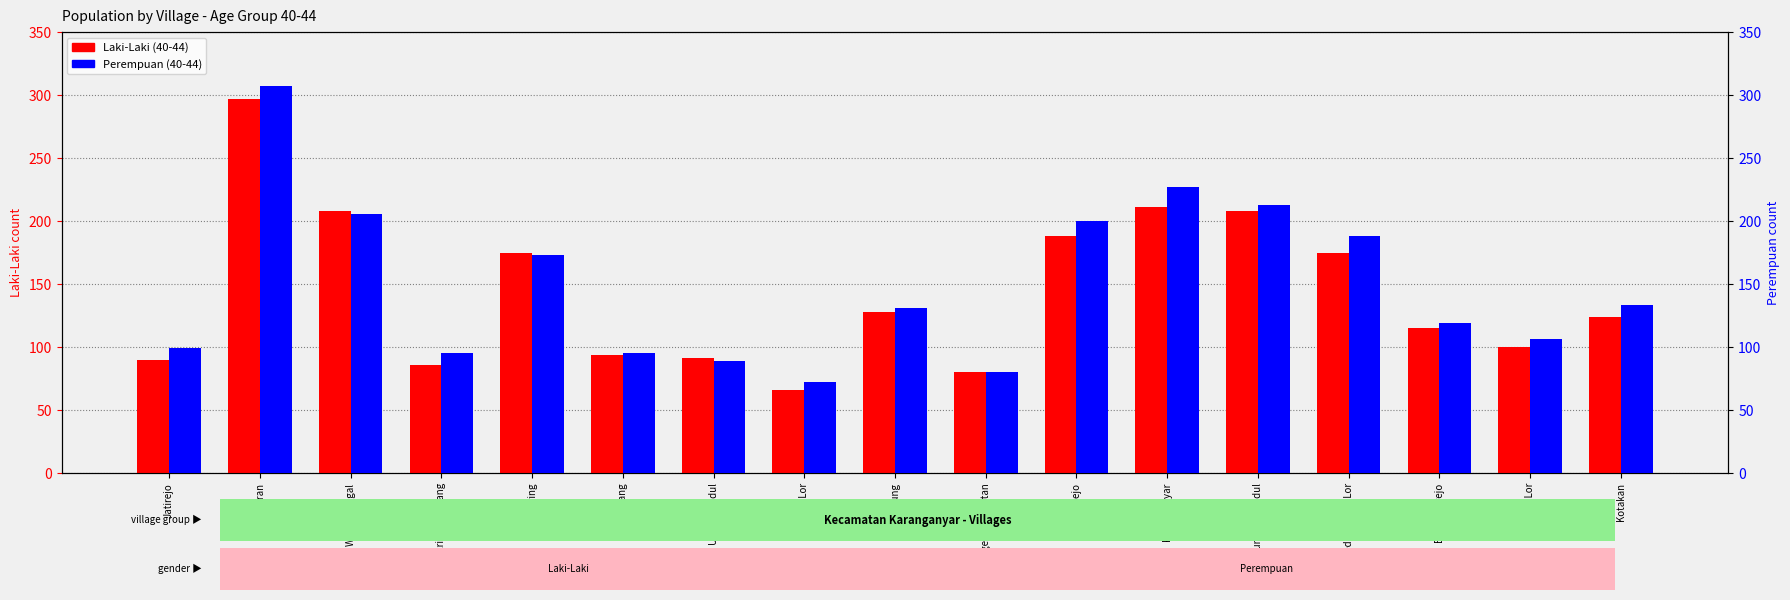

What is the difference between the maximum and minimum values in the Perempuan (40-44) series?

235